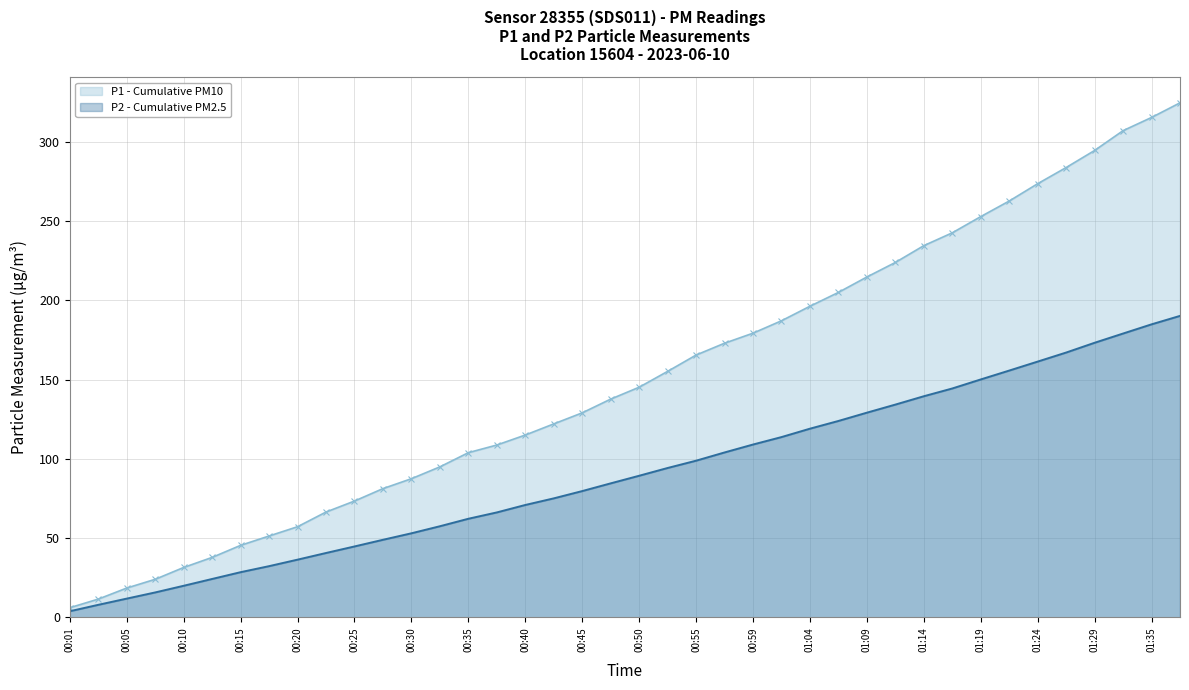

What is the minimum value for P1 - Cumulative PM10?

6.1